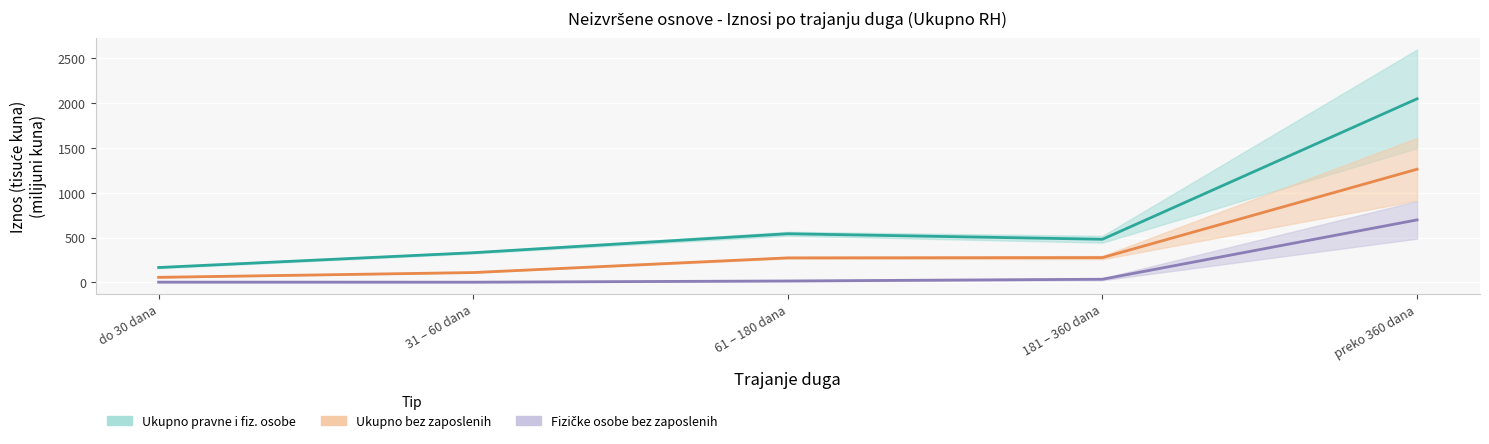

What position from the left is 31 – 60 dana?

2